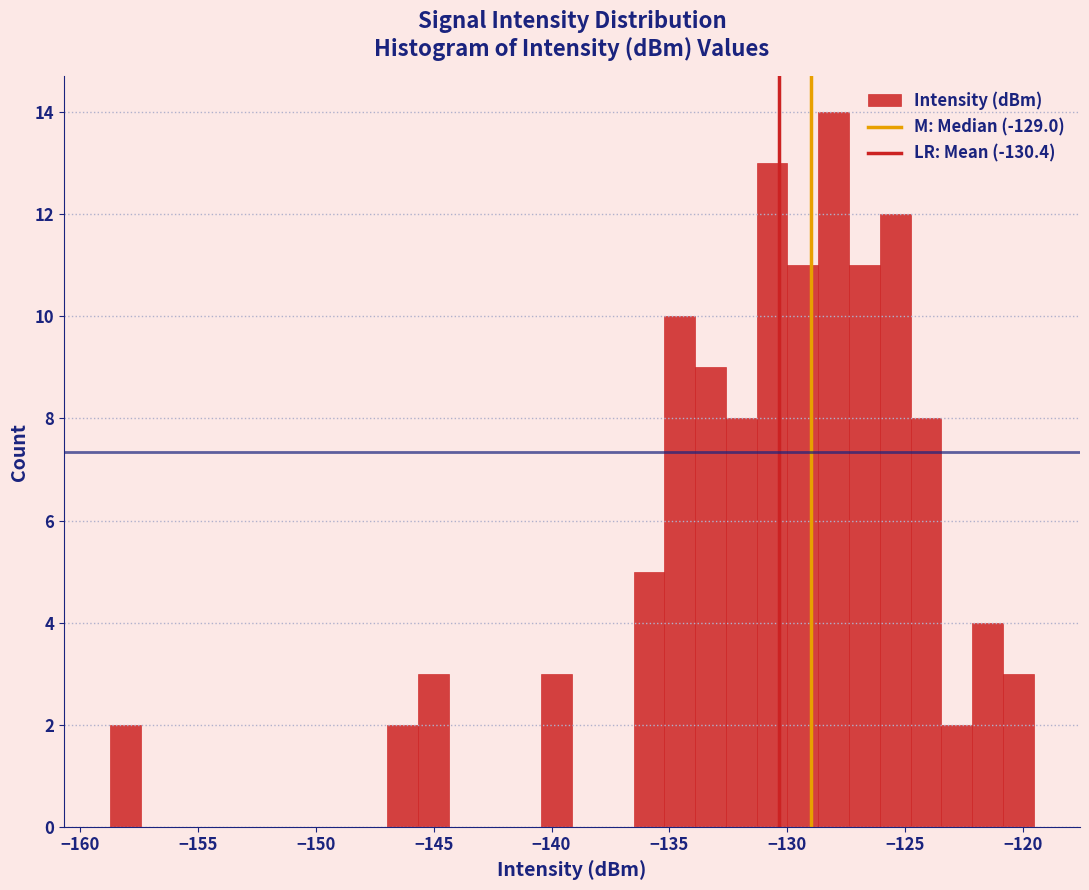

Around what value on the x-axis is the tallest bar? Give the approximate position of its centre, as read against the axis.

-128.0